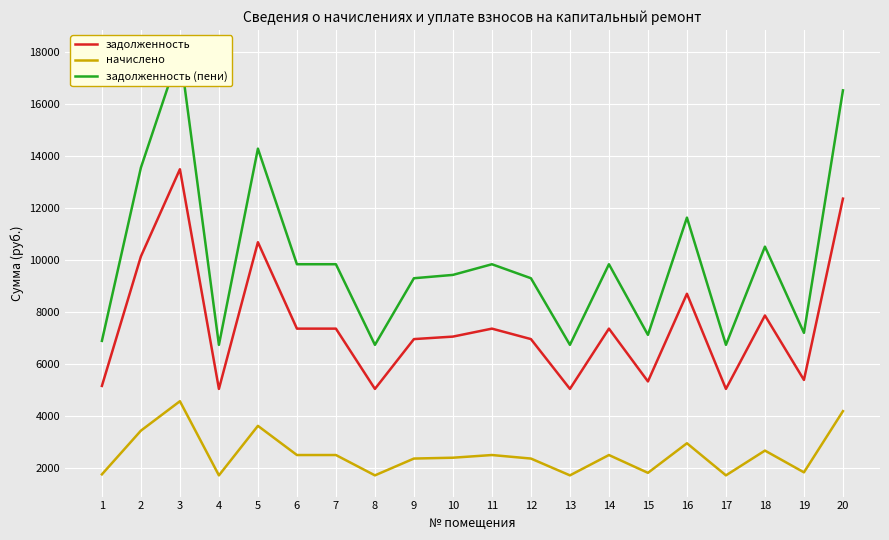

Reading left to right, list all the values displayed in this chart.

задолженность: 1=5145.6	2=10137.6	3=13497.6	4=5030.4	5=10684.8	6=7353.6	7=7353.6	8=5030.4	9=6950.4	10=7046.4	11=7353.6	12=6950.4	13=5030.4	14=7353.6	15=5318.4	16=8697.6	17=5030.4	18=7860.6	19=5376.0	20=12364.8
начислено: 1=1736.6	2=3421.4	3=4555.4	4=1697.8	5=3606.1	6=2481.8	7=2481.8	8=1697.8	9=2345.8	10=2378.2	11=2481.8	12=2345.8	13=1697.8	14=2481.8	15=1795.0	16=2935.4	17=1697.8	18=2653.0	19=1814.4	20=4173.1
задолженность (пени): 1=6882.2	2=13559.0	3=18053.0	4=6728.2	5=14290.9	6=9835.4	7=9835.4	8=6728.2	9=9296.2	10=9424.6	11=9835.4	12=9296.2	13=6728.2	14=9835.4	15=7113.4	16=11633.0	17=6728.2	18=10513.6	19=7190.4	20=16537.9